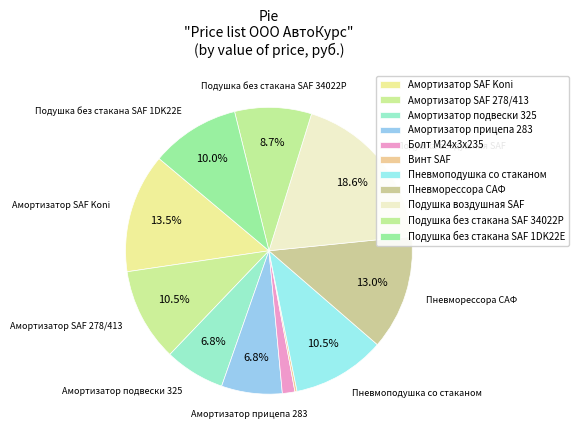

True or false: Пневмоподушка со стаканом accounts for 25% of the total.

False